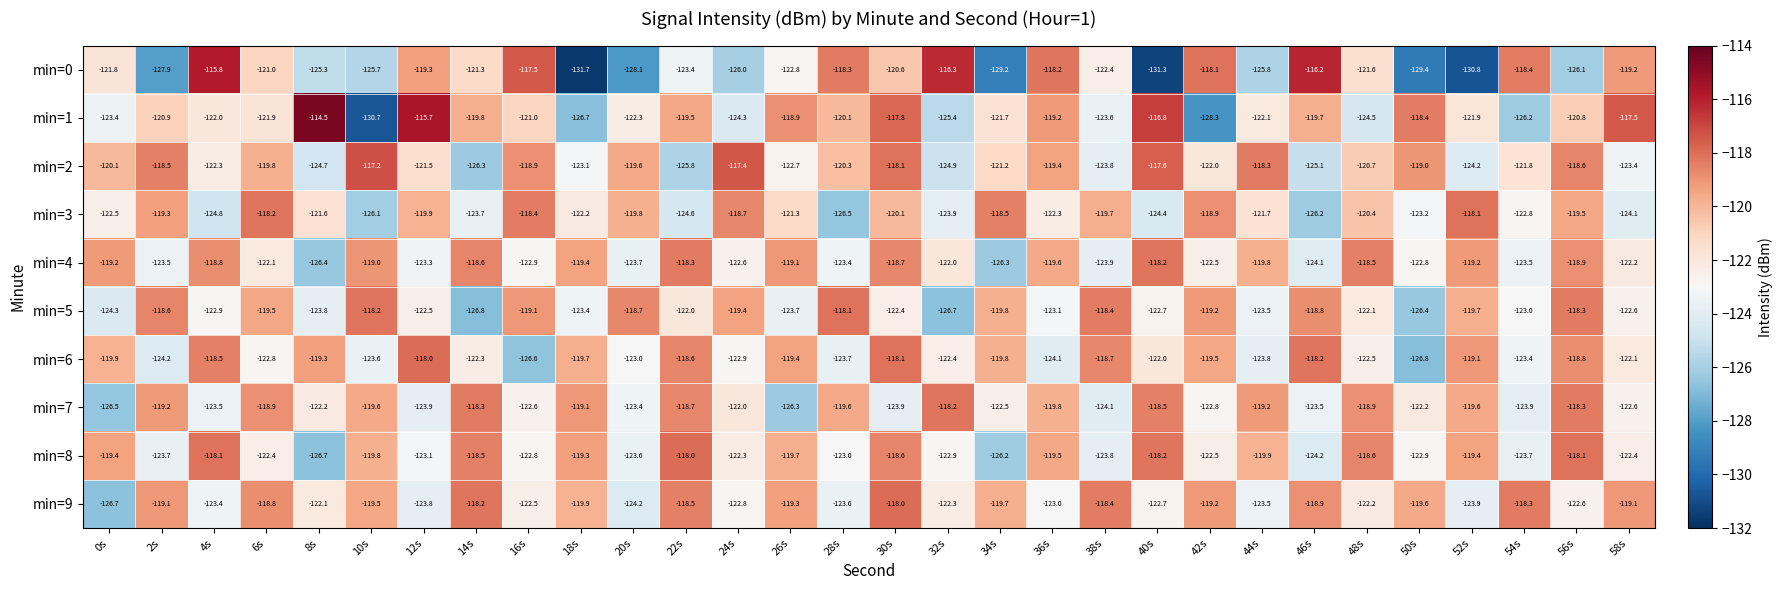

Rank the categories by min=5 value from lowest to highest.

14s, 32s, 50s, 0s, 8s, 26s, 44s, 18s, 36s, 54s, 4s, 40s, 58s, 12s, 30s, 48s, 22s, 34s, 52s, 6s, 24s, 42s, 16s, 46s, 20s, 2s, 38s, 56s, 10s, 28s